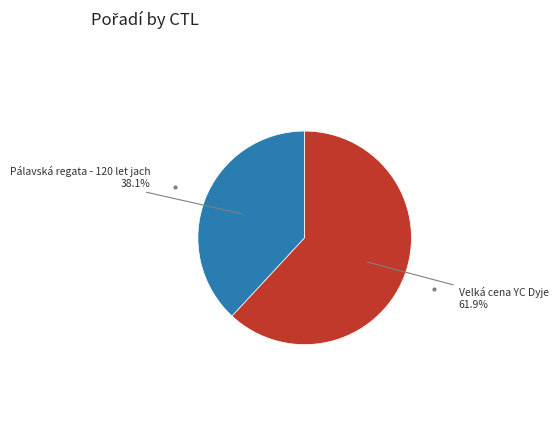

How many slices are in this pie chart?

2